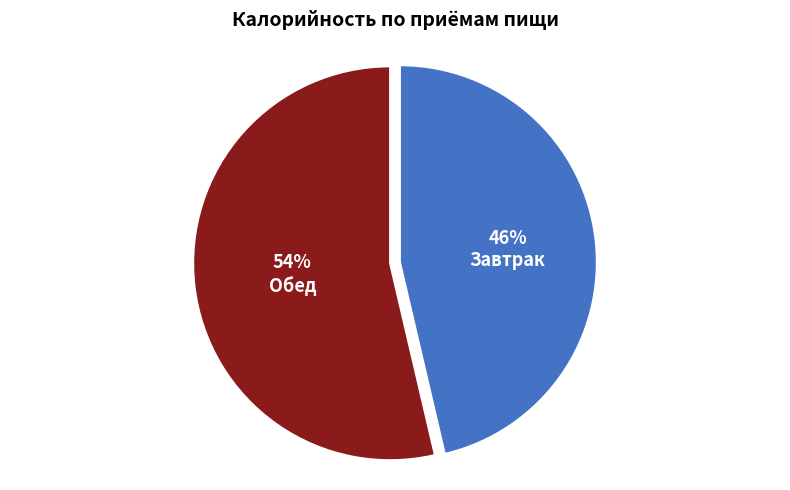

Is the sum of Обед and Завтрак greater than half?

Yes